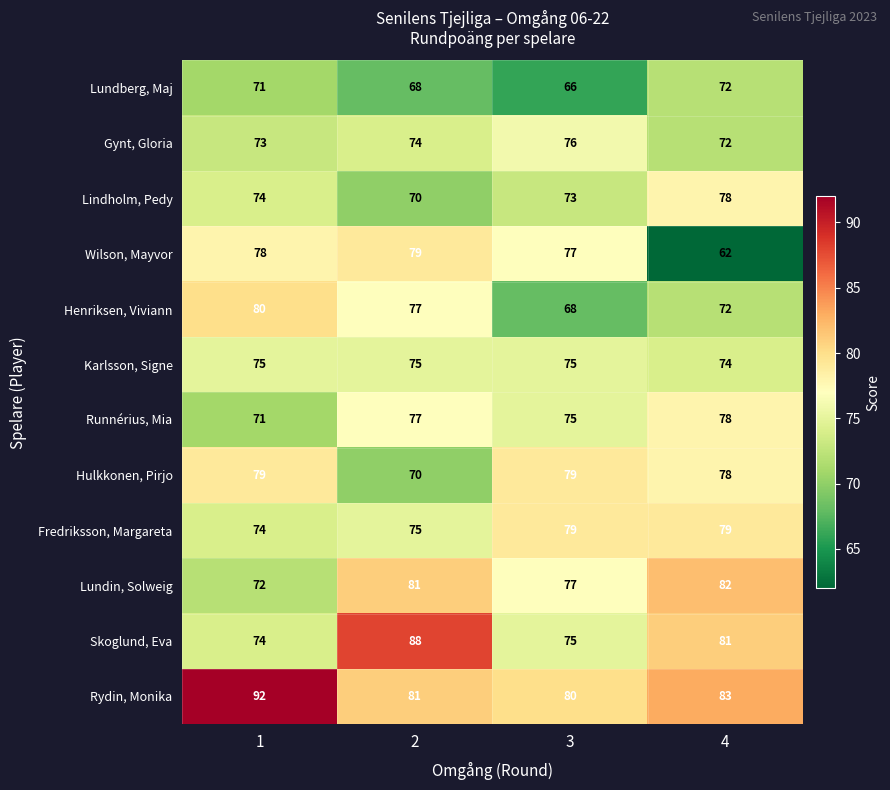

Which category has the lowest value across all series?

4